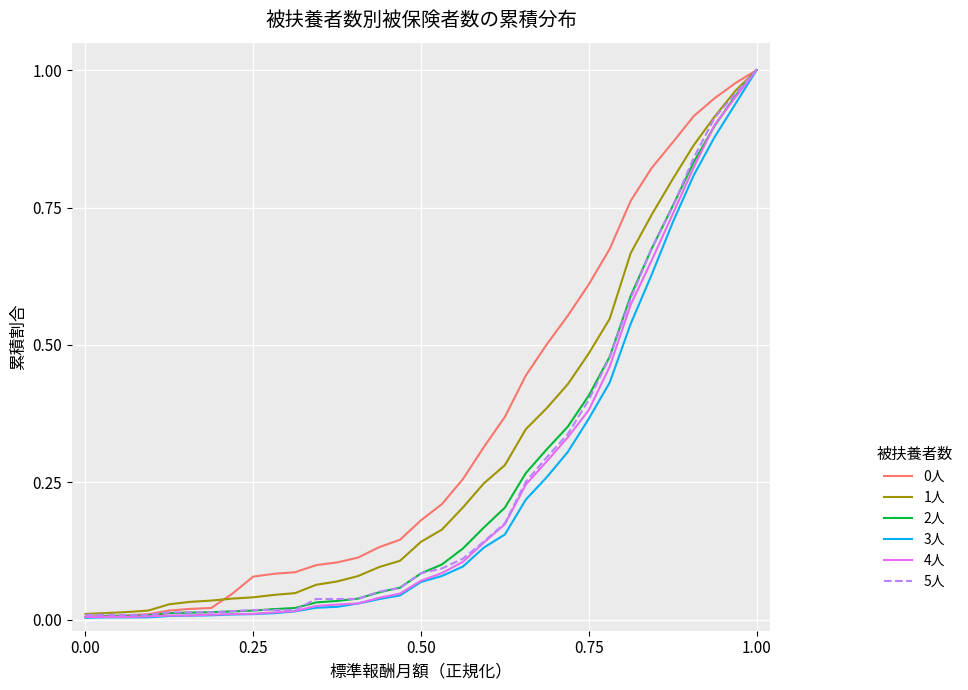

What is the average value of the 4人 series?

0.2